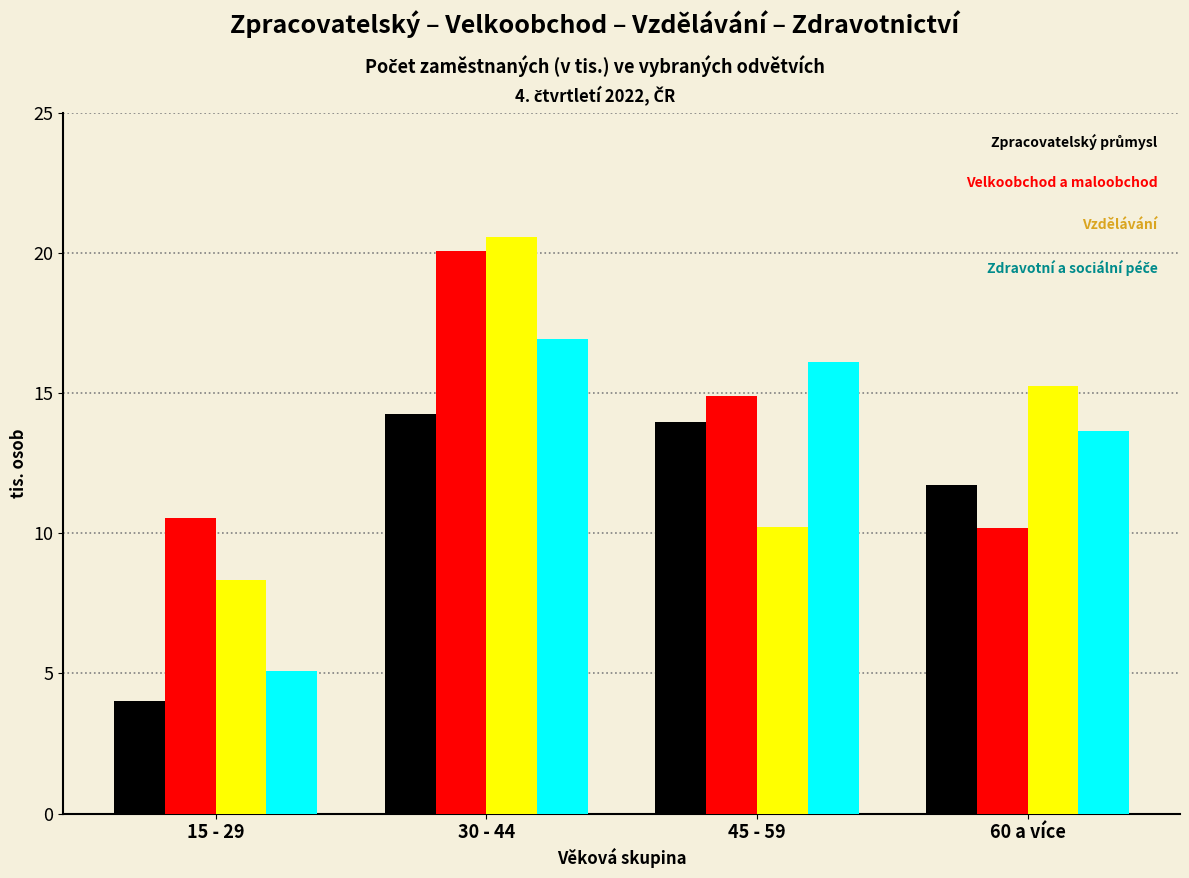

At which category does the chart reach its minimum across all series?

15 - 29